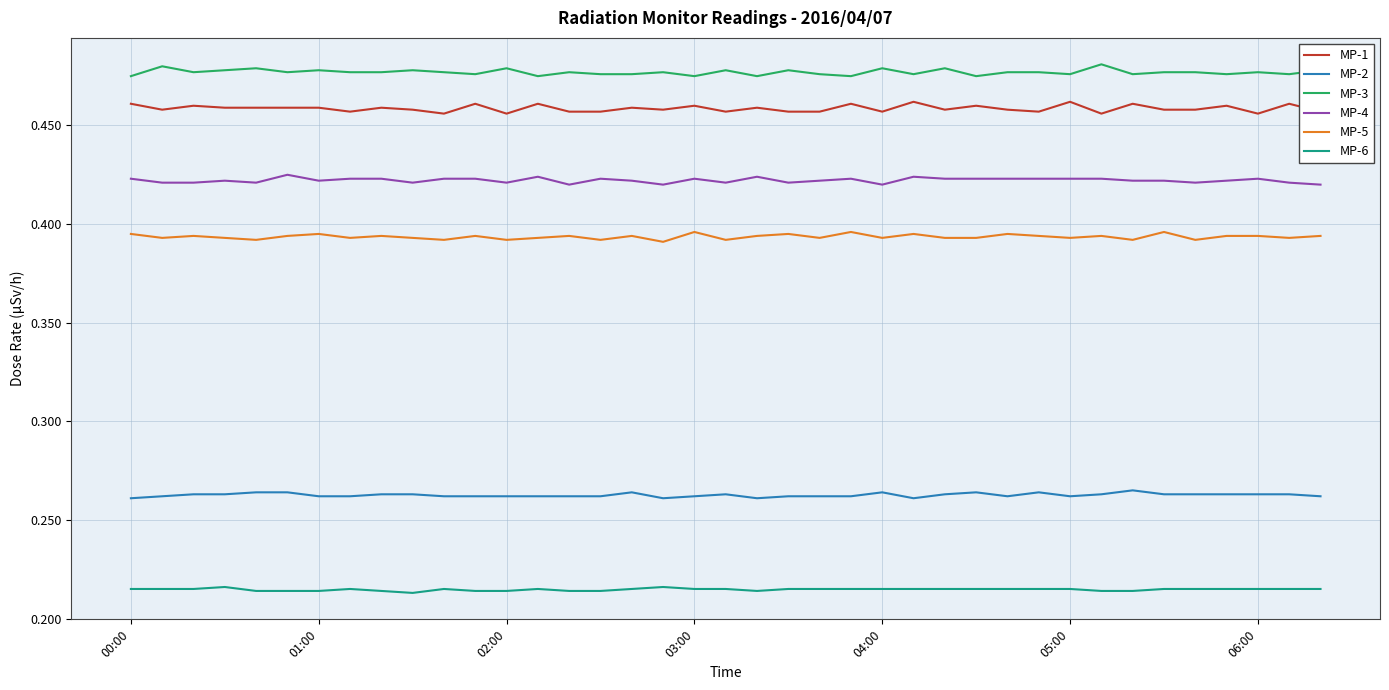

True or false: MP-2 and MP-3 intersect in this chart.

False